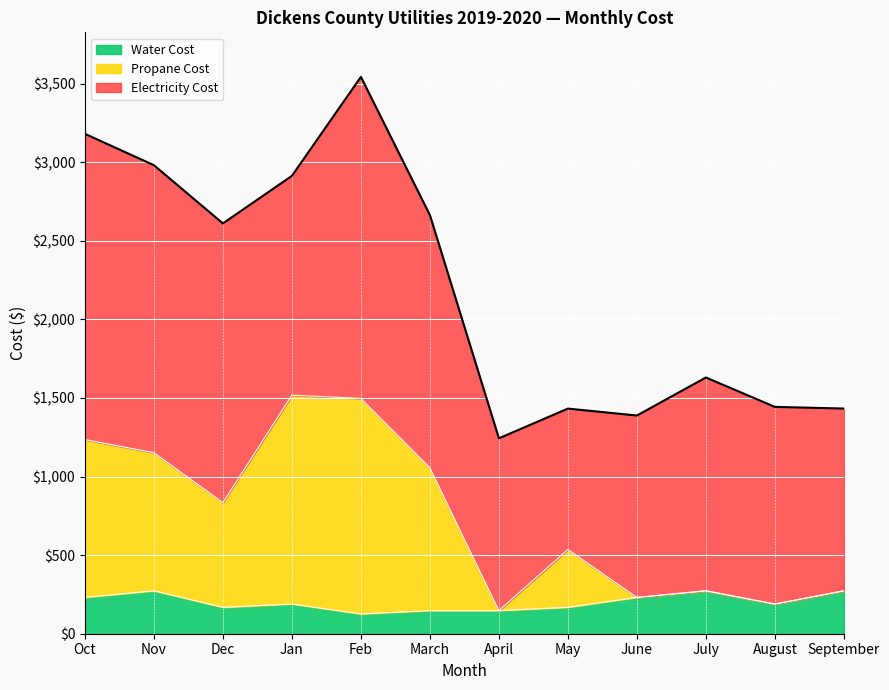

What is the value of the Water Cost point at the 3rd from the left?

168.0